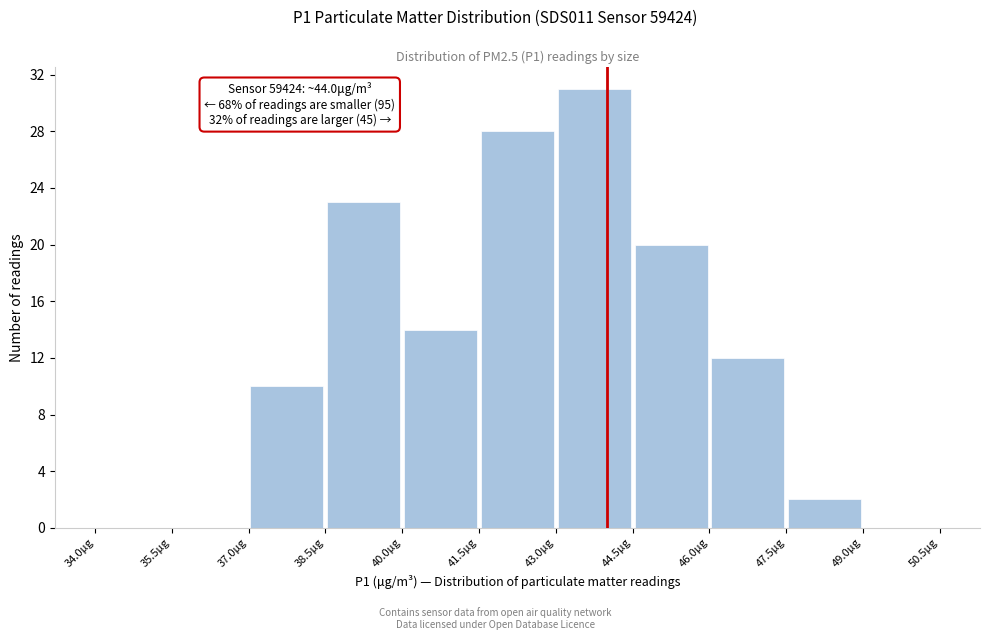

Which range on the x-axis has the tallest bar?

43.0 to 44.5